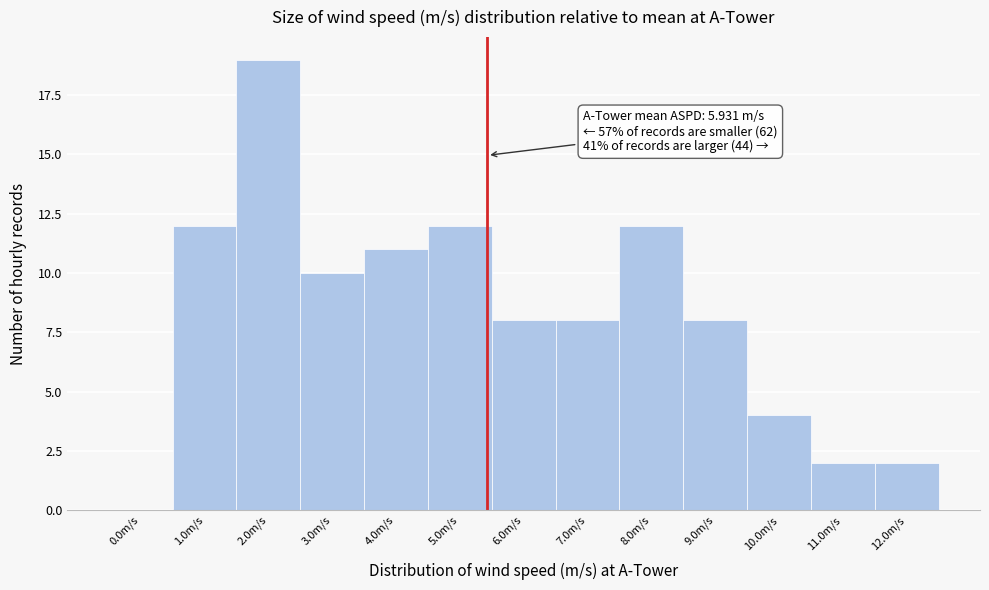

Reading right to left, what are all the values shown in this chart?

12.0m/s=2	11.0m/s=2	10.0m/s=4	9.0m/s=8	8.0m/s=12	7.0m/s=8	6.0m/s=8	5.0m/s=12	4.0m/s=11	3.0m/s=10	2.0m/s=19	1.0m/s=12	0.0m/s=0